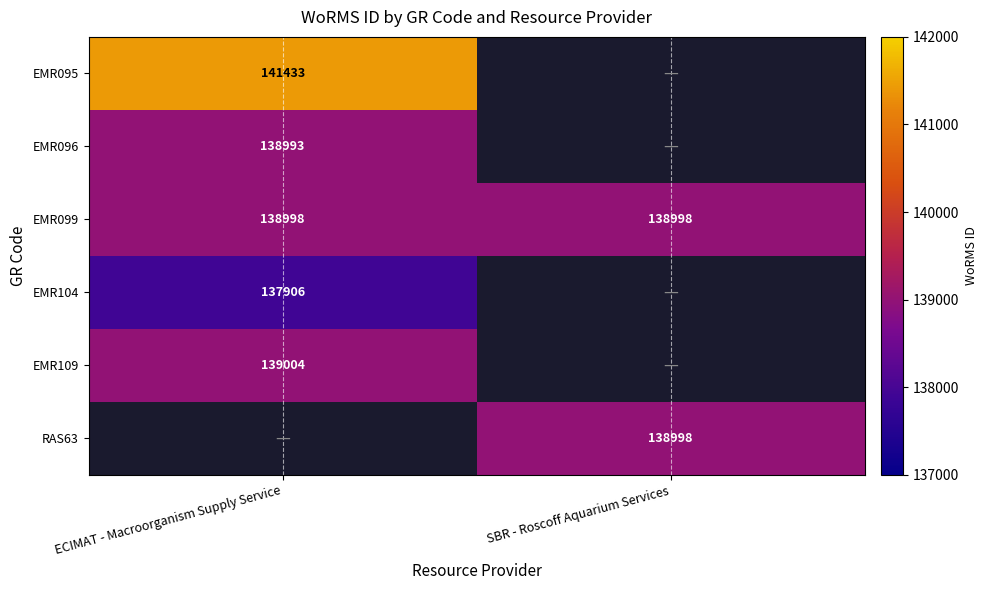

The value of EMR104 at ECIMAT - Macroorganism Supply Service is 198974. True or false?

False